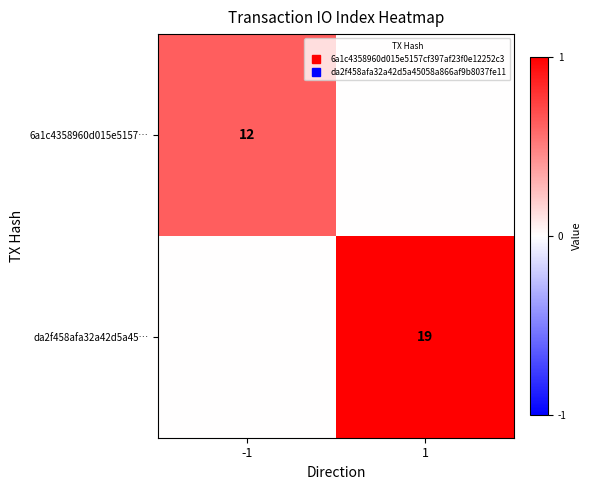

Rank the series at 1 from highest to lowest value.

da2f458afa32a42d5a45…, 6a1c4358960d015e5157…